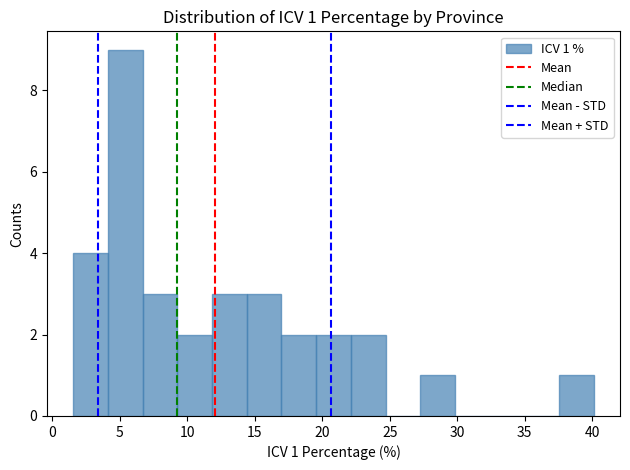

Which range on the x-axis has the tallest bar?

4.0 to 6.5